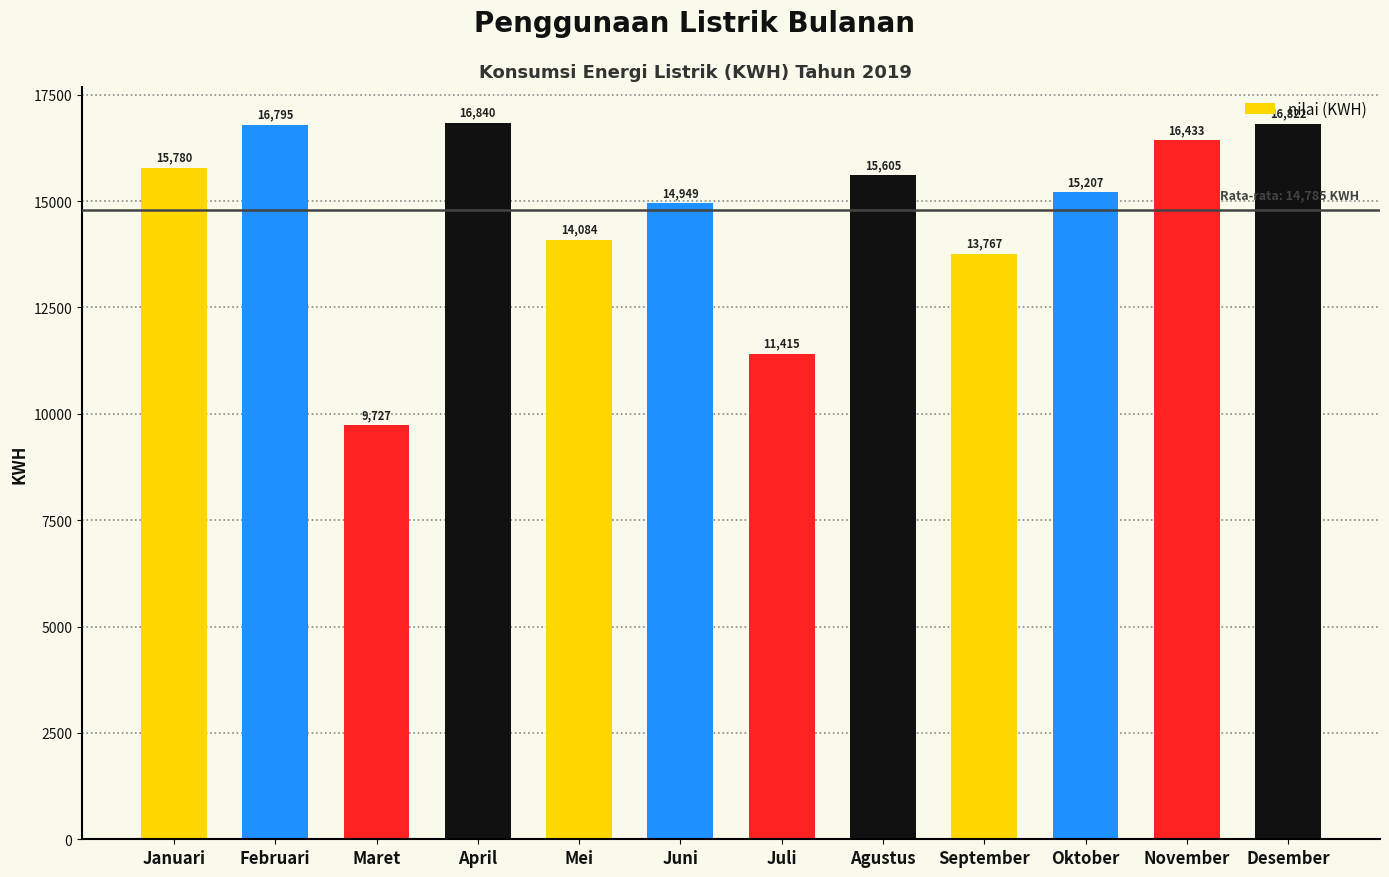

What is the change in value from Januari to Mei?

-1696